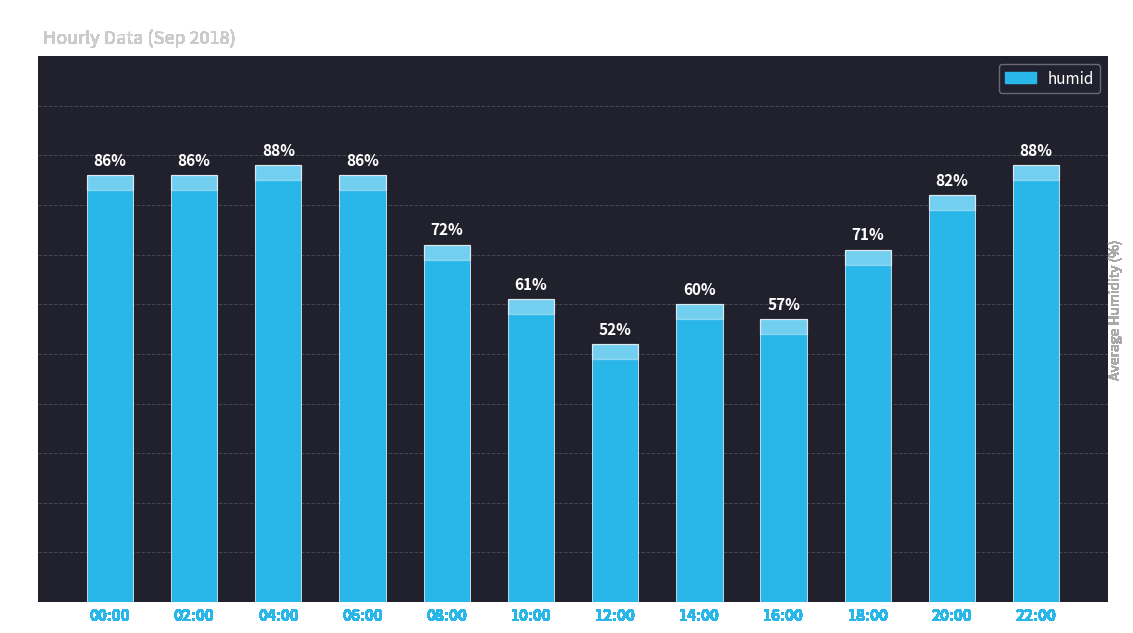

How many values are below 82?

6